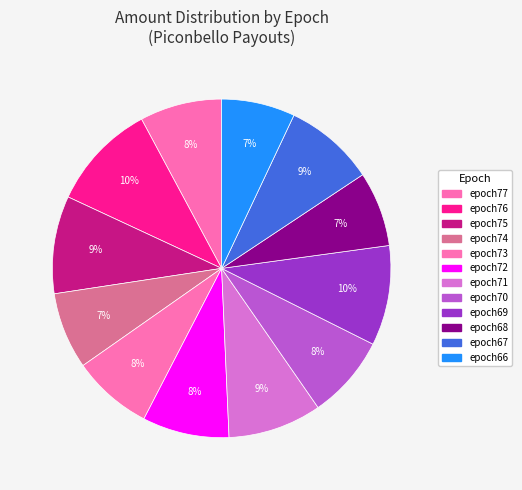

How many segments does this pie chart have?

12